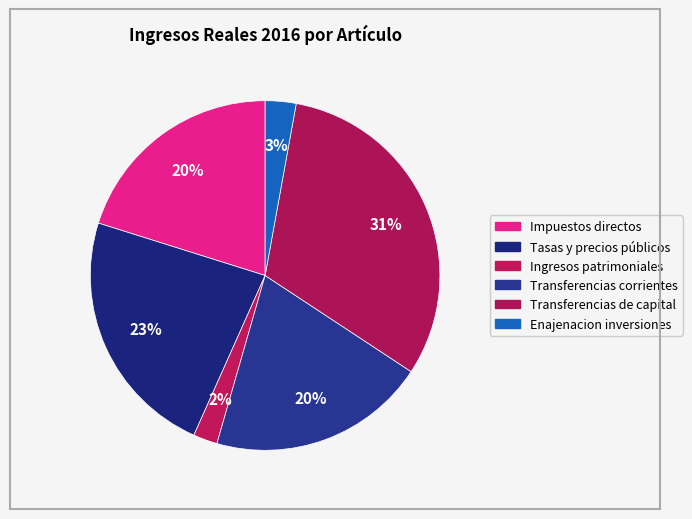

How many segments does this pie chart have?

6